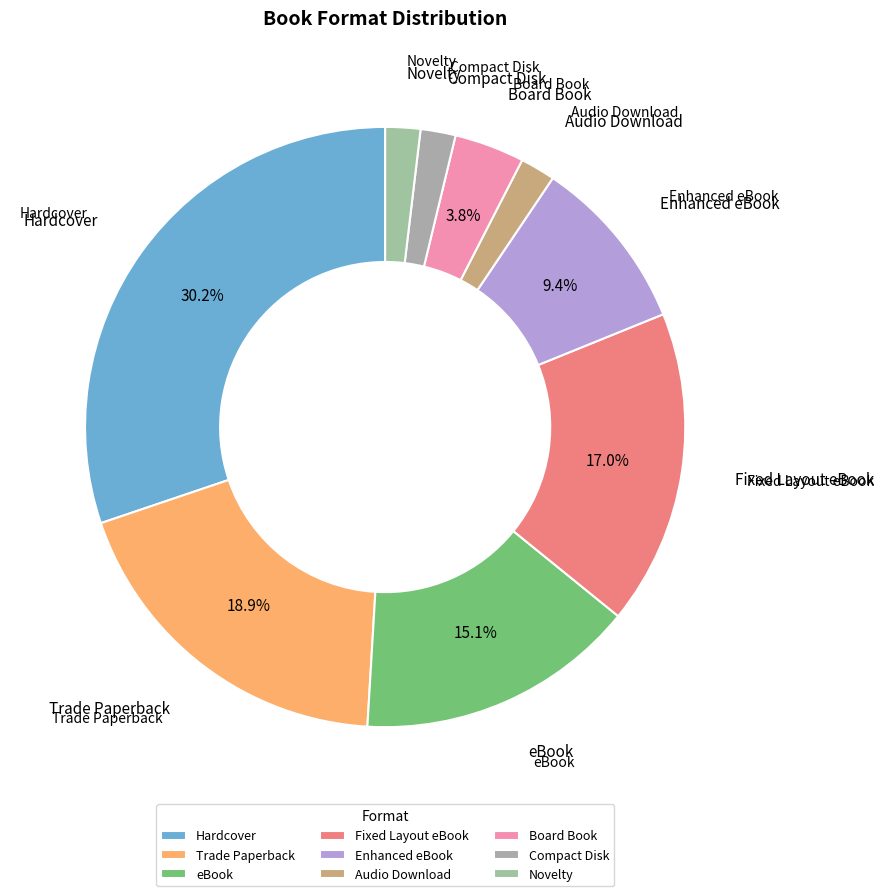

How many segments does this pie chart have?

9